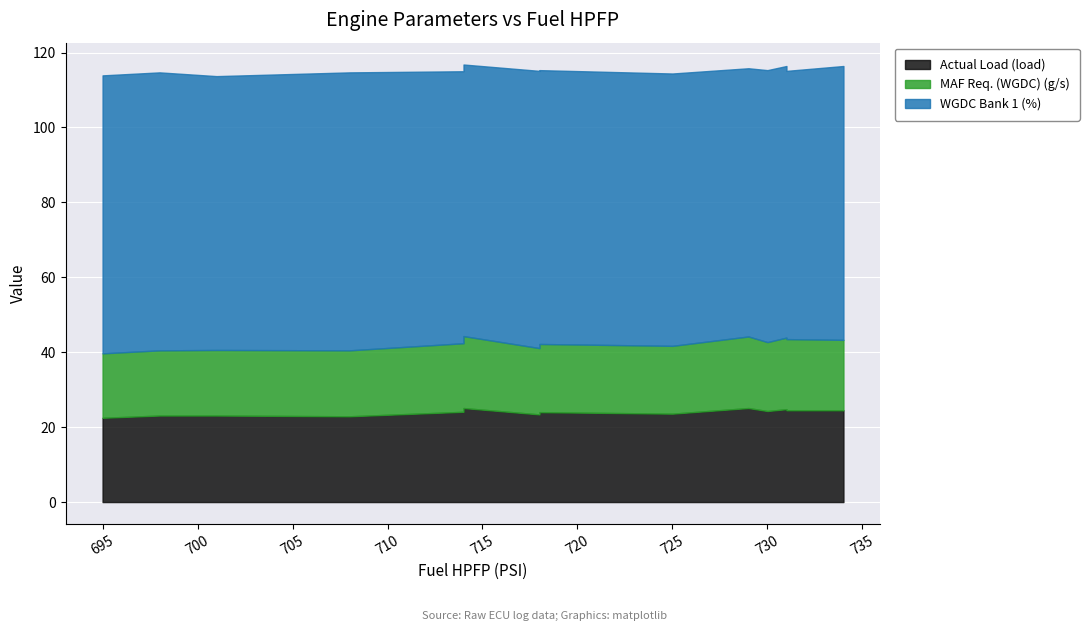

True or false: MAF Req. (WGDC) (g/s) and Actual Load (load) intersect in this chart.

False